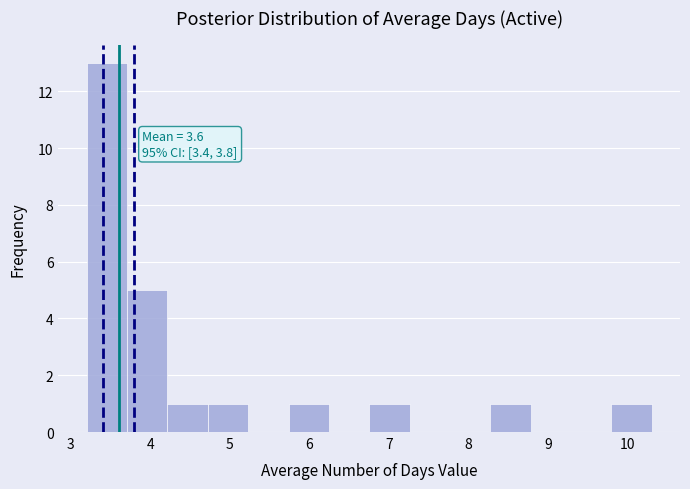

Over which range of the x-axis is the bar tallest?

3.2 to 3.7